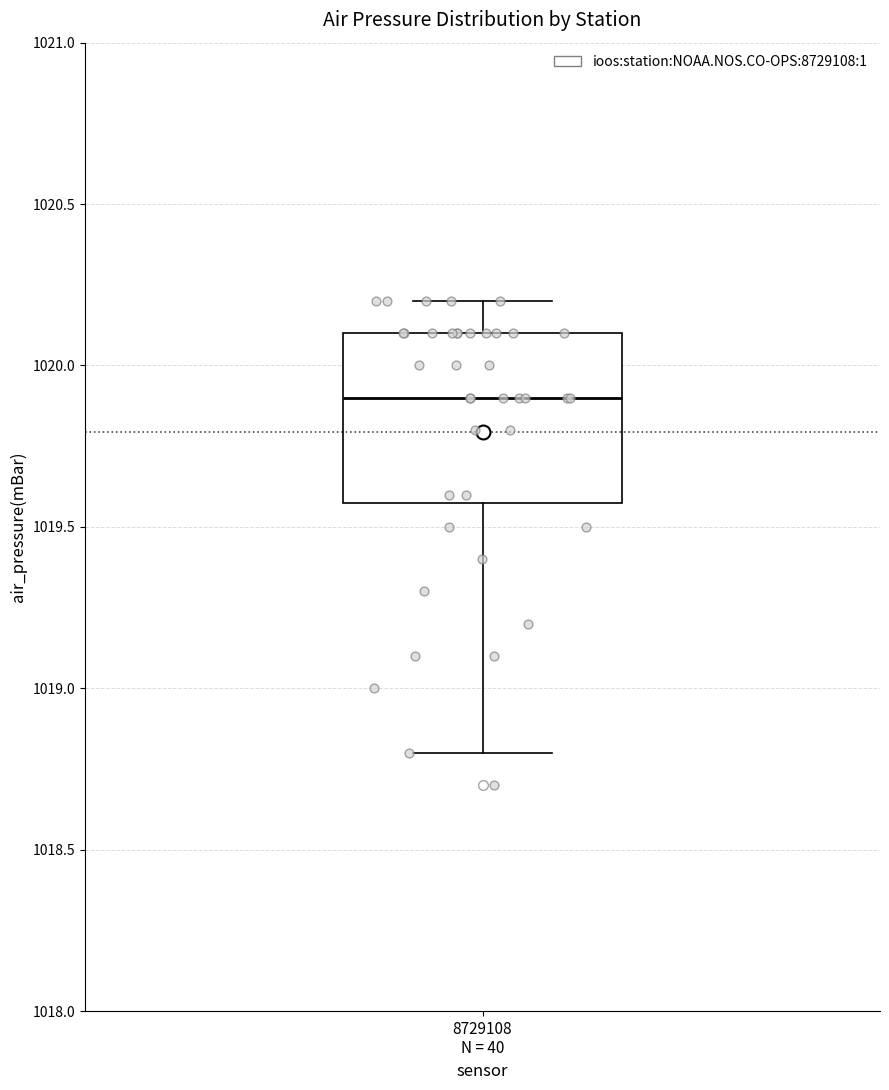

Read this box plot against the y-axis: the position of the median line, the range covered by the box, and the ends of both whiskers. The values are not printed on the chart, so give them approximately, as read against the axis.

median 1019.9, box 1019.6 to 1020.1, whiskers 1018.8 to 1020.2